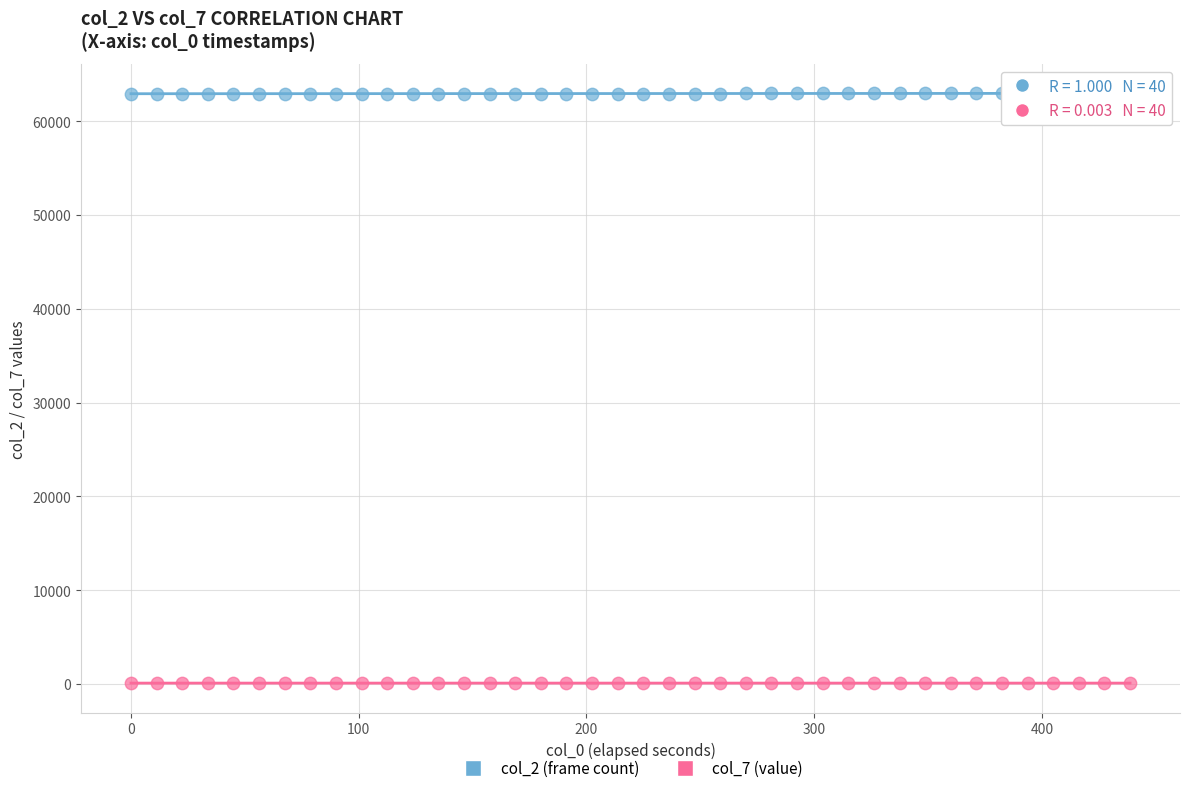

Which series contains the lowest Y value?

col_7 (value)